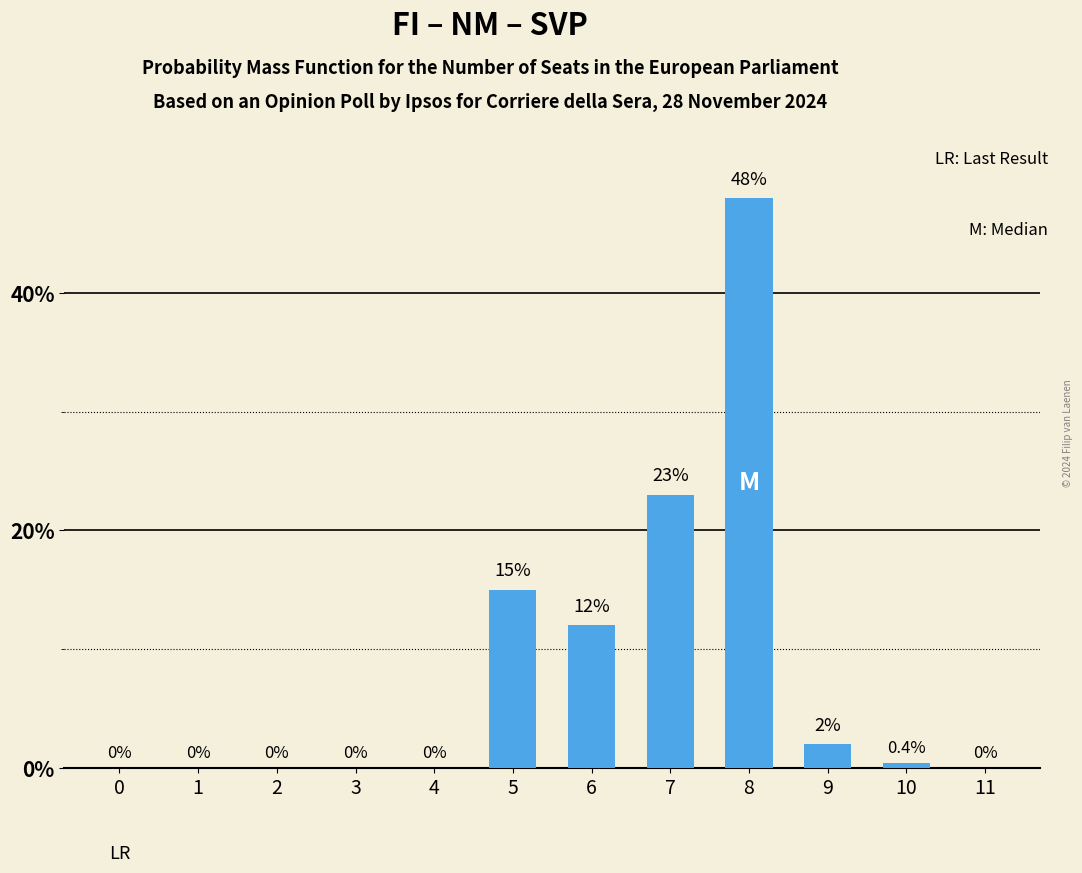

Reading left to right, list all the values displayed in this chart.

0=0.0	1=0.0	2=0.0	3=0.0	4=0.0	5=15.0	6=12.0	7=23.0	8=48.0	9=2.0	10=0.4	11=0.0